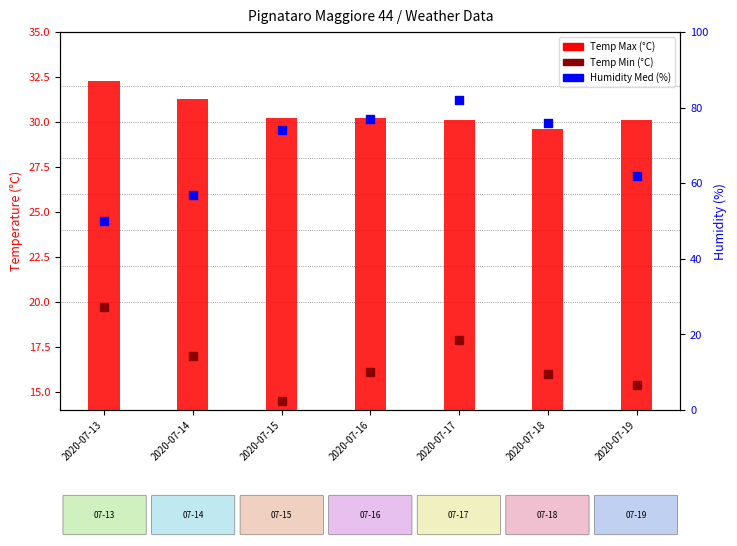

Is the value of Humidity Med (%) at 2020-07-15 greater than the value of Temp Max (°C) at 2020-07-16?

Yes